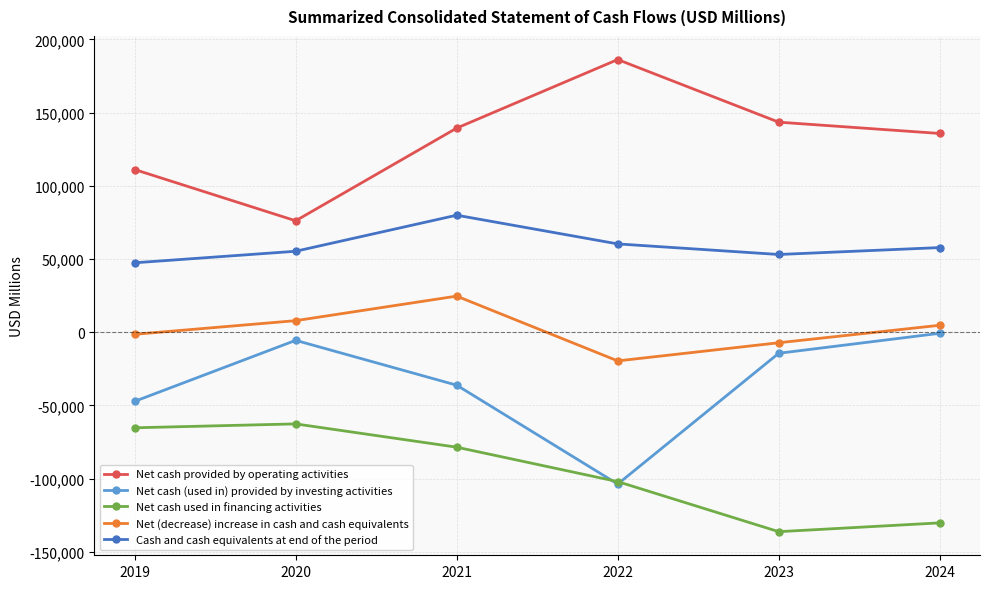

At which category does Net (decrease) increase in cash and cash equivalents reach its first local peak?

2021